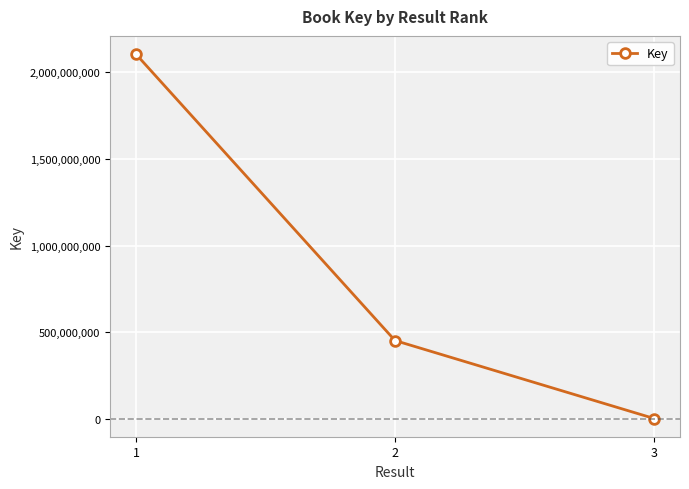

List the labels in order of value, smallest first.

3, 2, 1